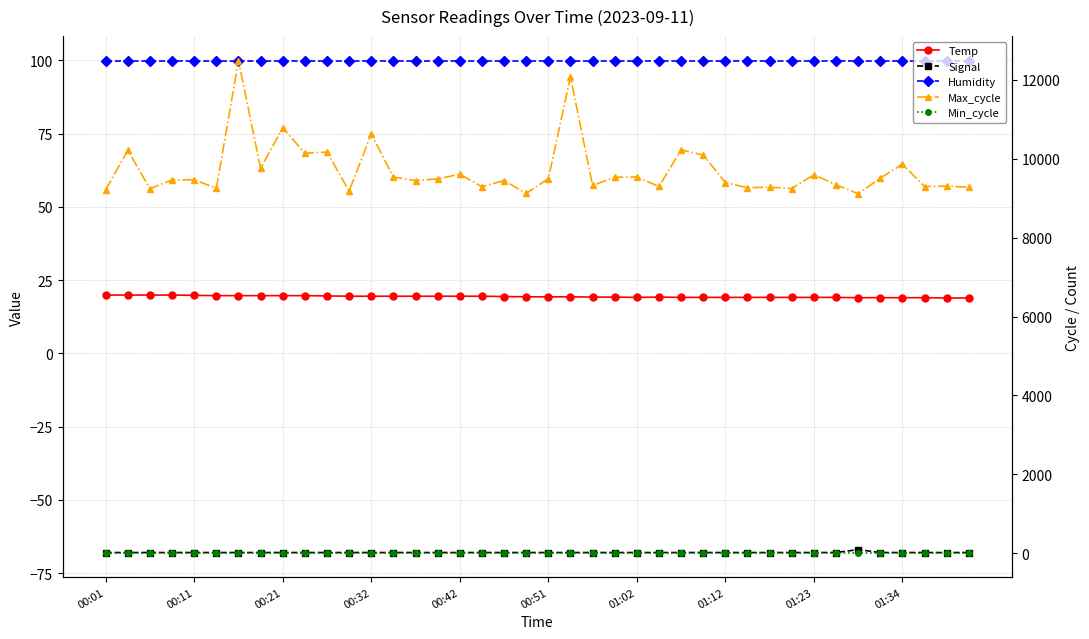

At how many categories does at least one series exceed 1506?

40